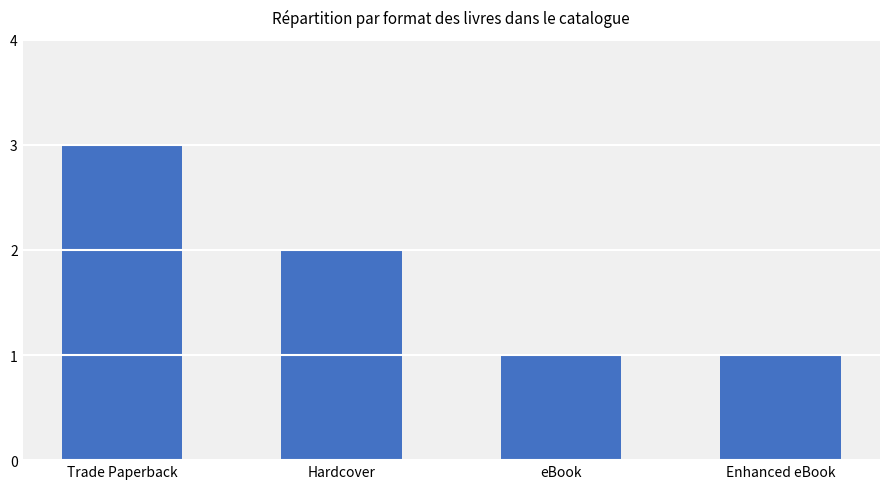

What is the difference between the second highest and minimum values?

1